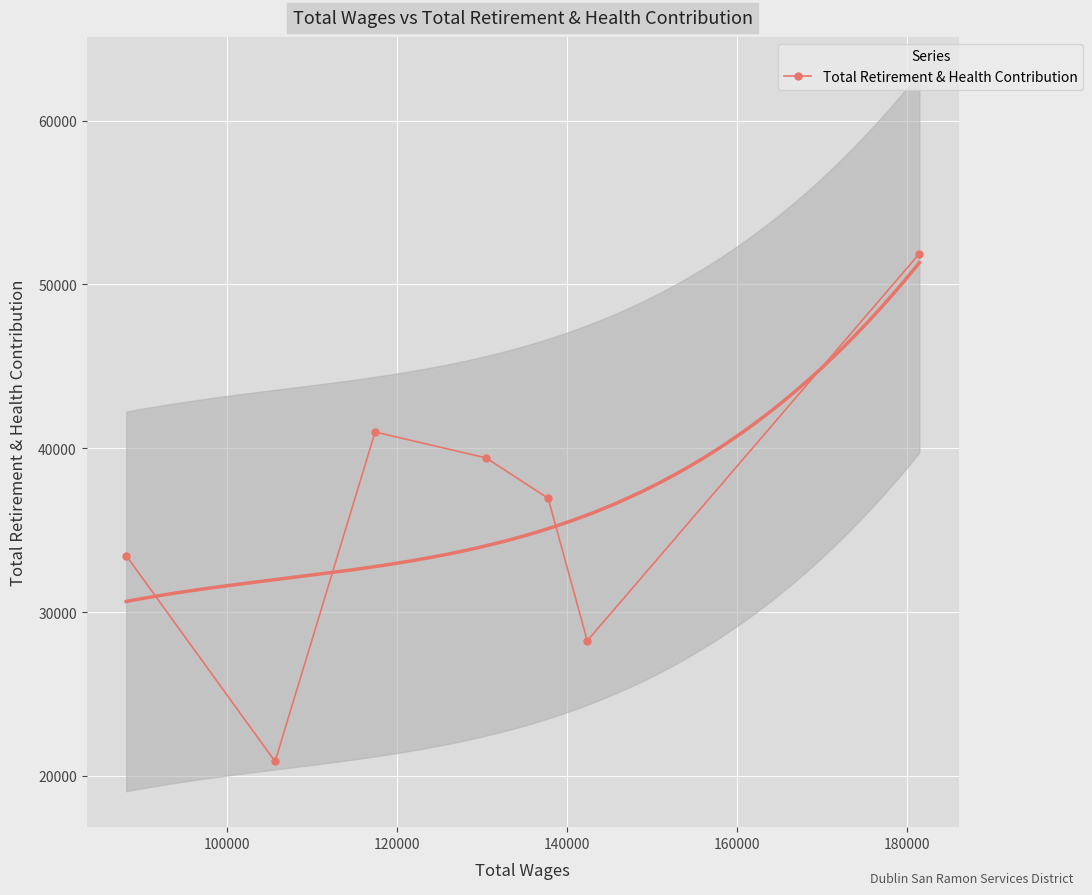

What is the maximum value shown in the chart?

51874